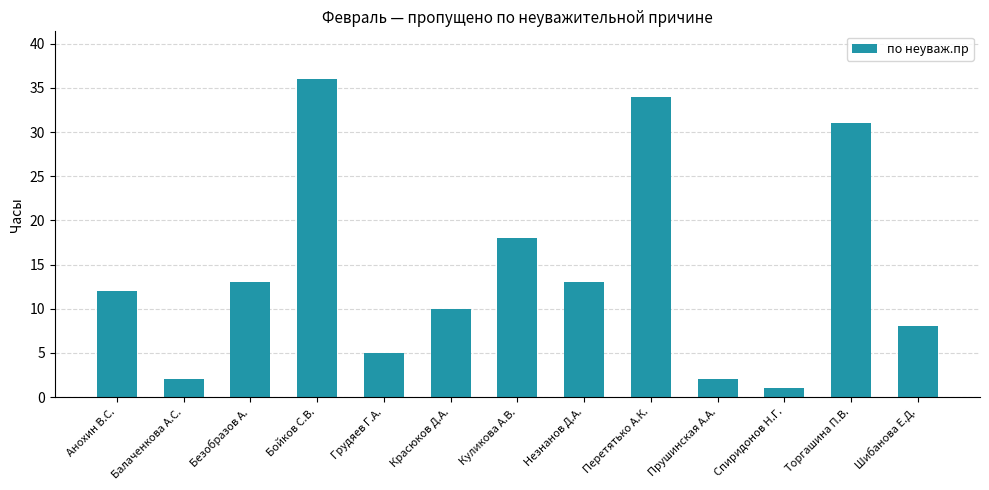

What position from the left is Торгашина П.В.?

12